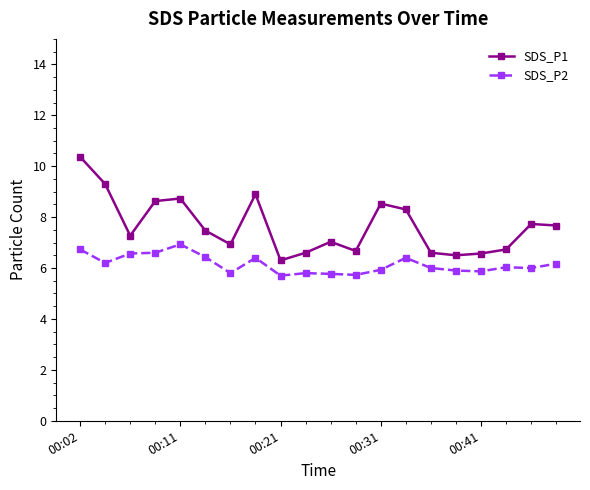

What is the maximum value for SDS_P1?

10.4